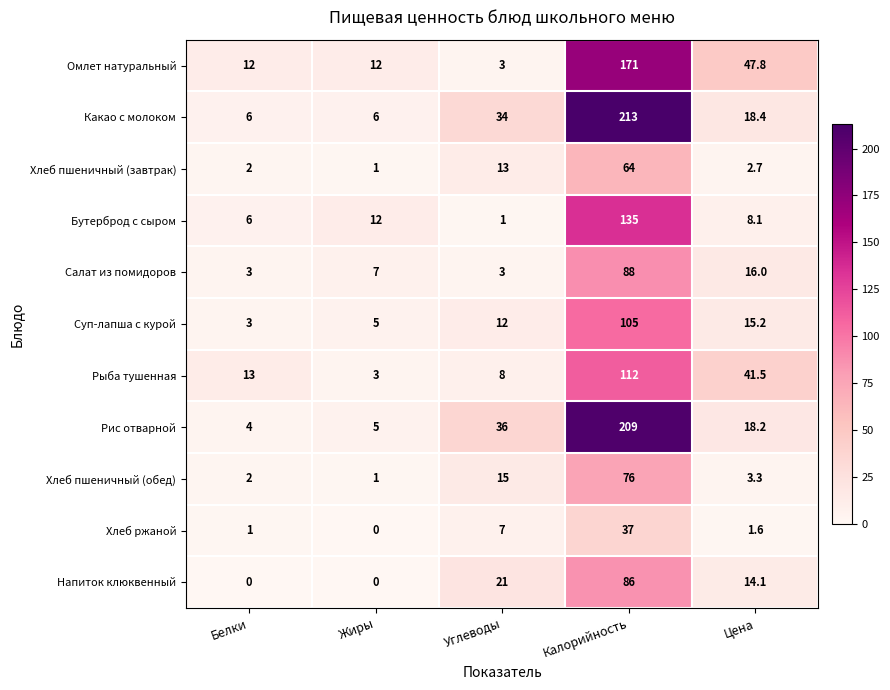

What is the average value of the Бутерброд с сыром series?

32.4